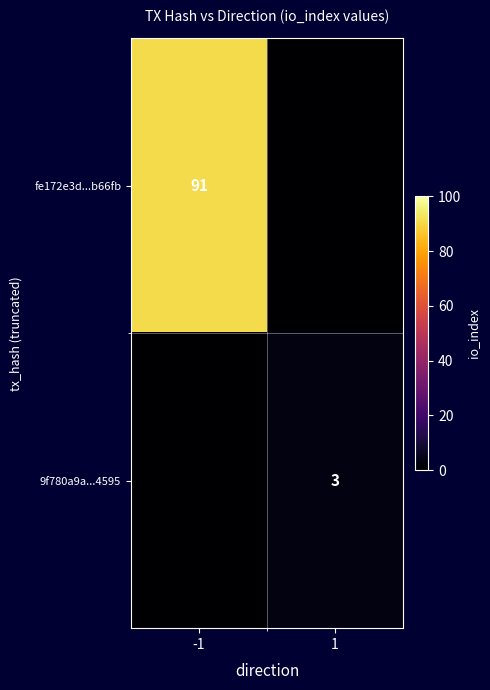

The value of fe172e3d...b66fb at -1 is 91. True or false?

True